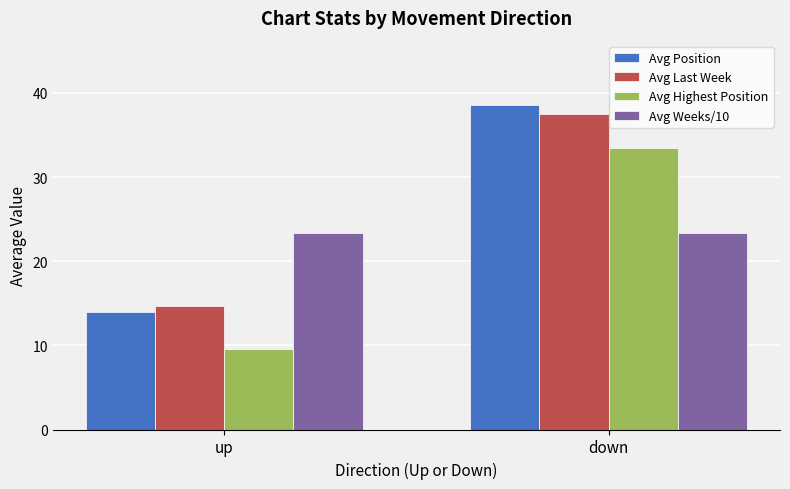

What are all the series names shown in the legend?

Avg Position, Avg Last Week, Avg Highest Position, Avg Weeks/10